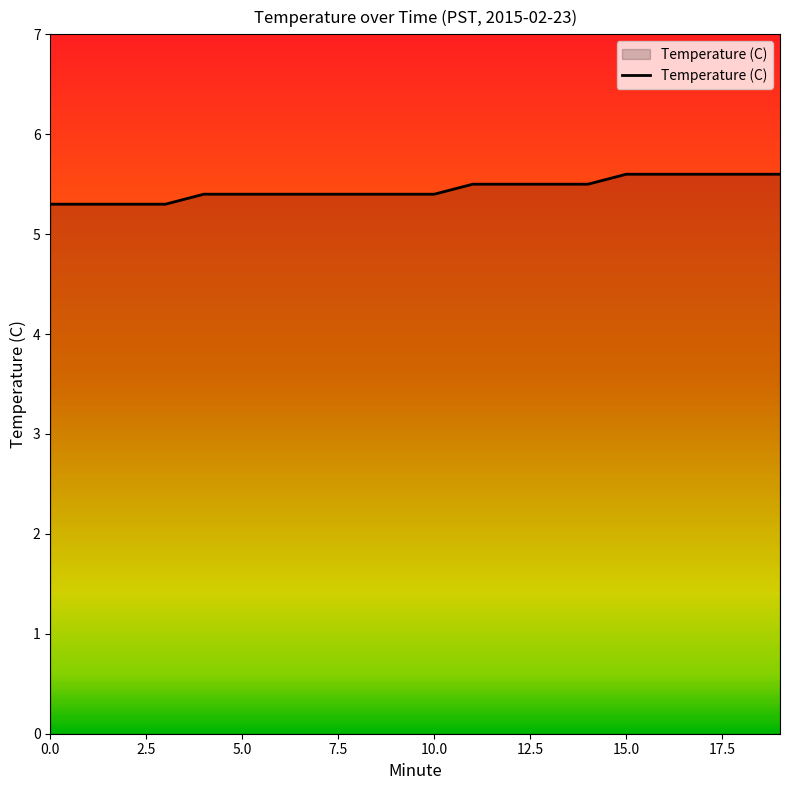

What is the maximum value shown in the chart?

5.6